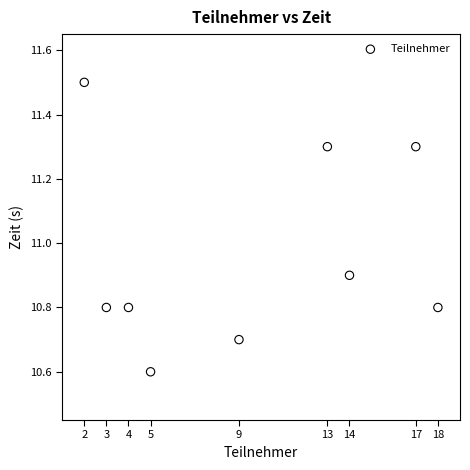

What is the average Y value?

11.0